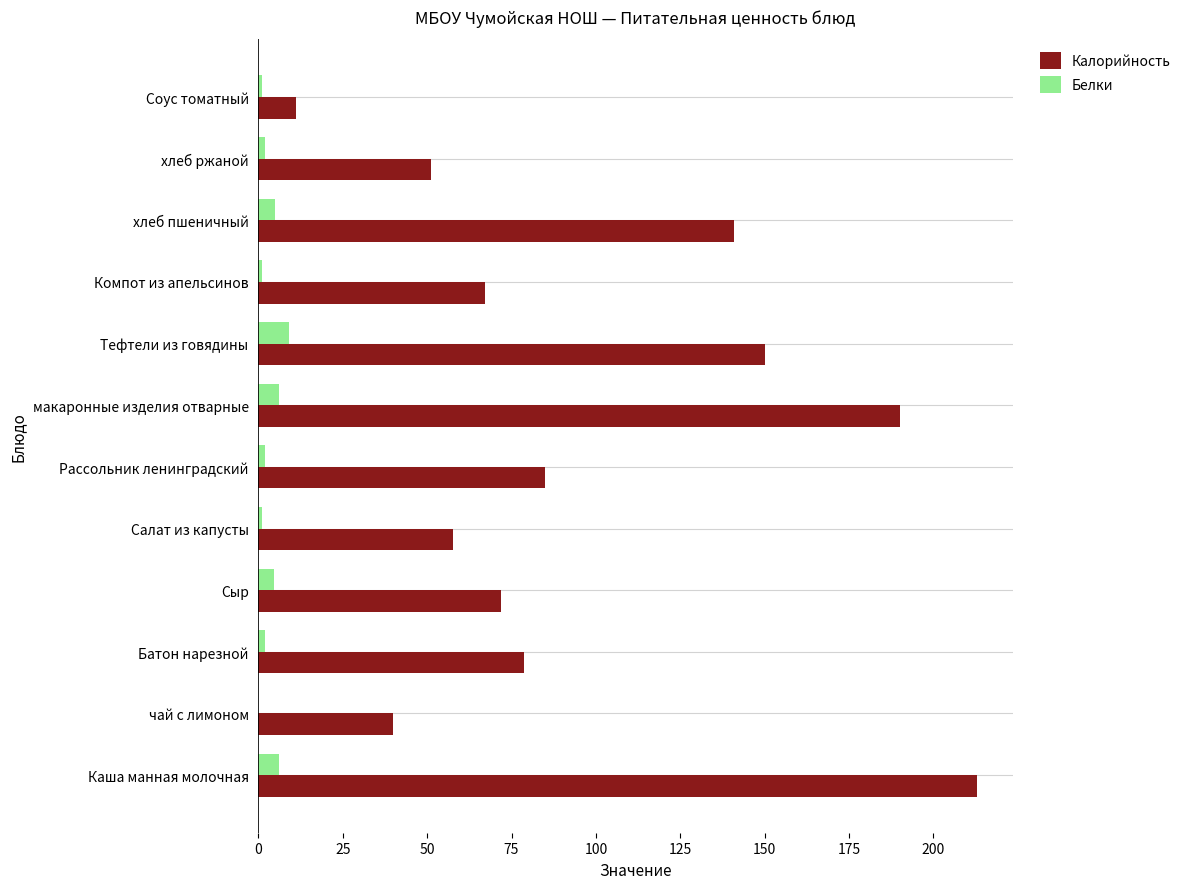

What is the sum of all Белки values?

39.9